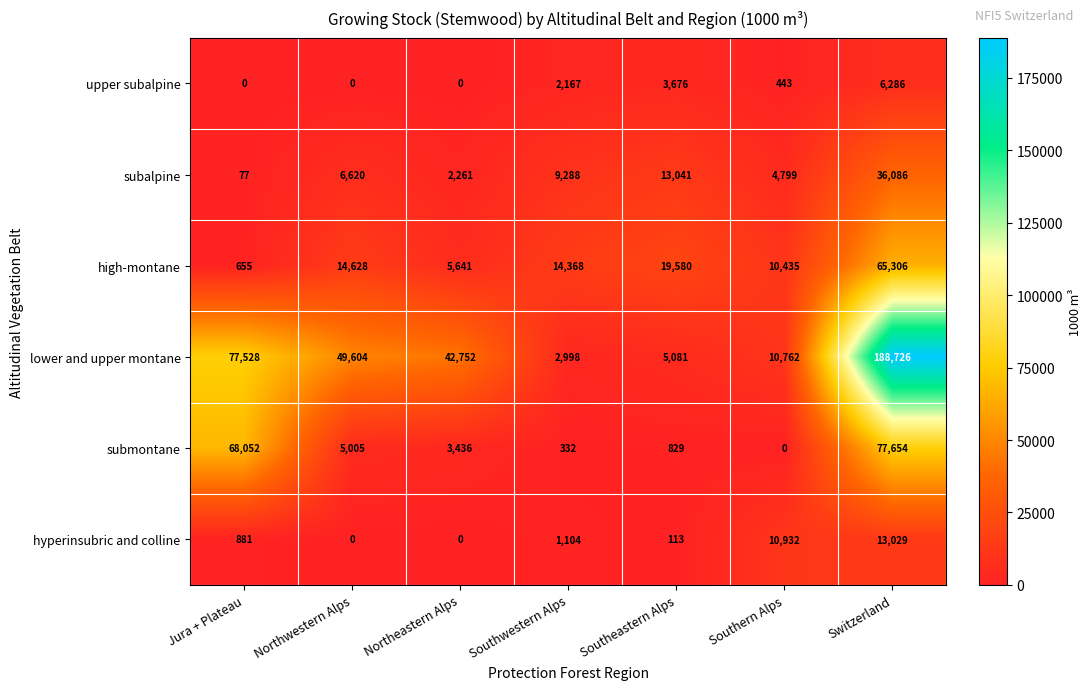

Read the lower and upper montane value at Northeastern Alps, to the nearest 10.

42750